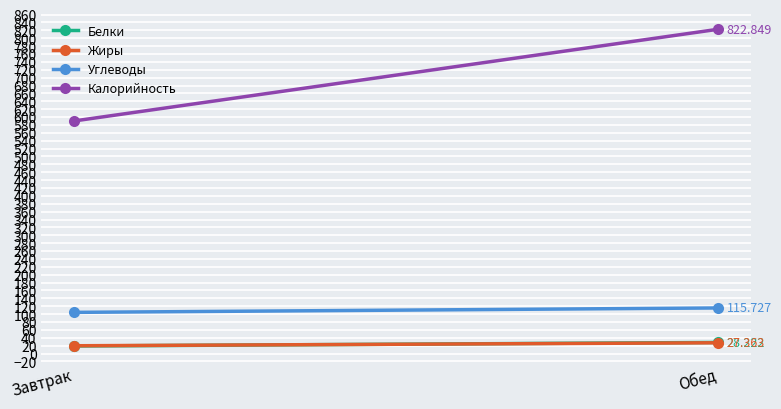

What is the greatest value displayed?

822.8